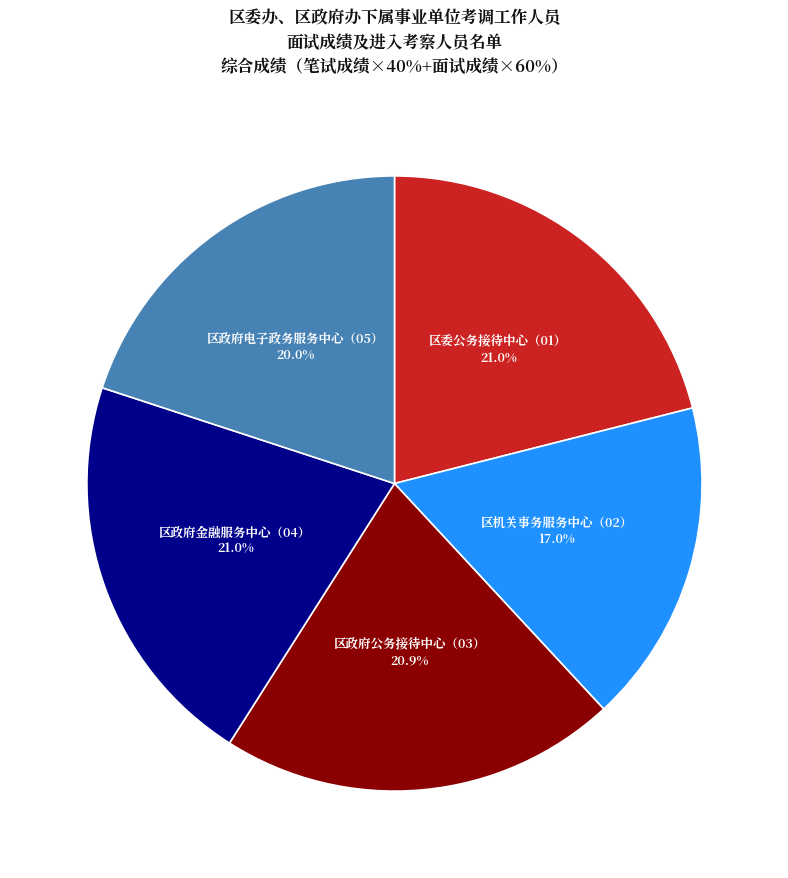

Approximately how many times larger is the value at 区政府金融服务中心（04） compared to 区政府电子政务服务中心（05）?

1.1